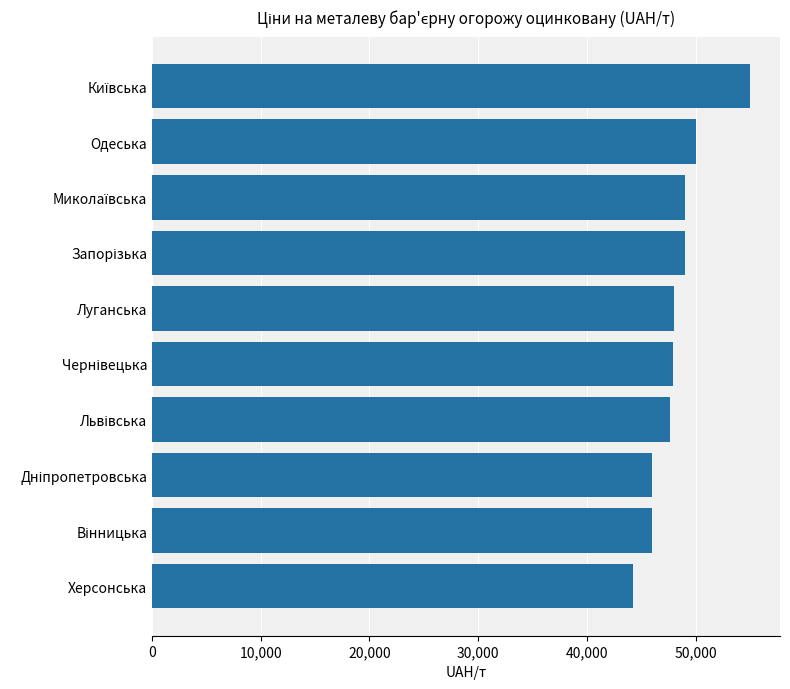

What is the maximum value shown in the chart?

55000.0